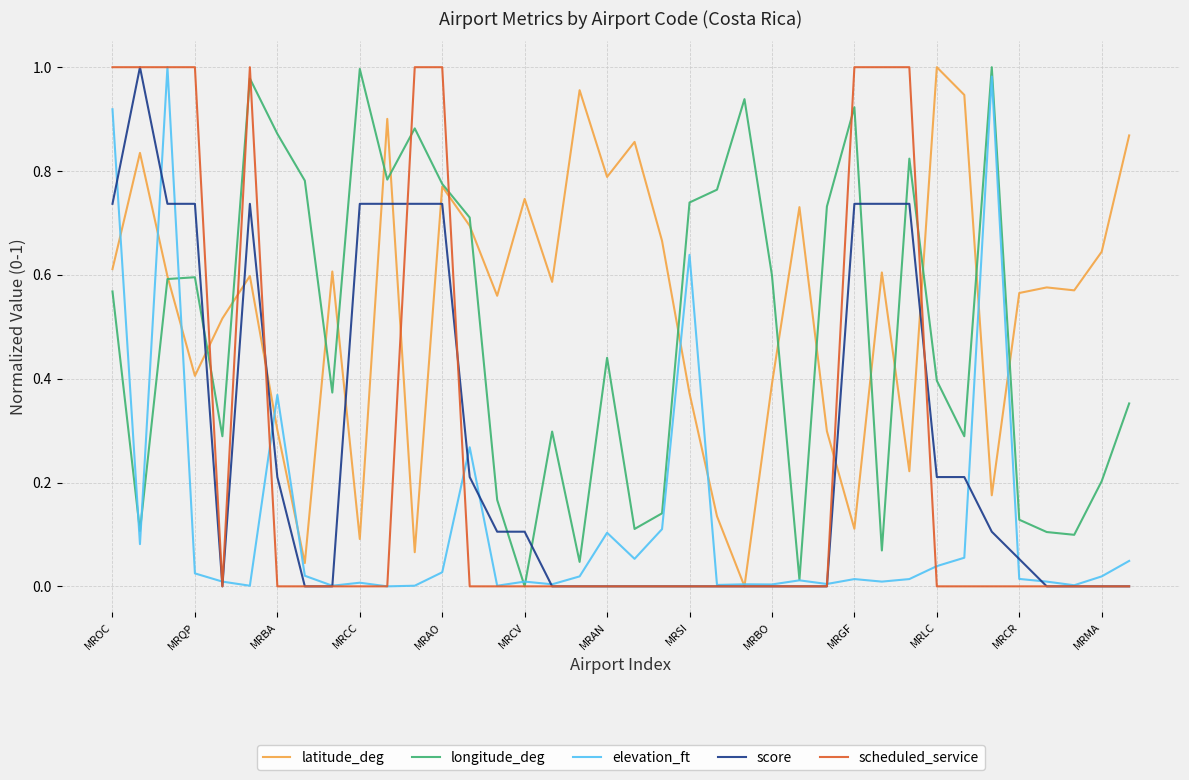

After their last crossing, which series has the higher values: longitude_deg or score?

longitude_deg